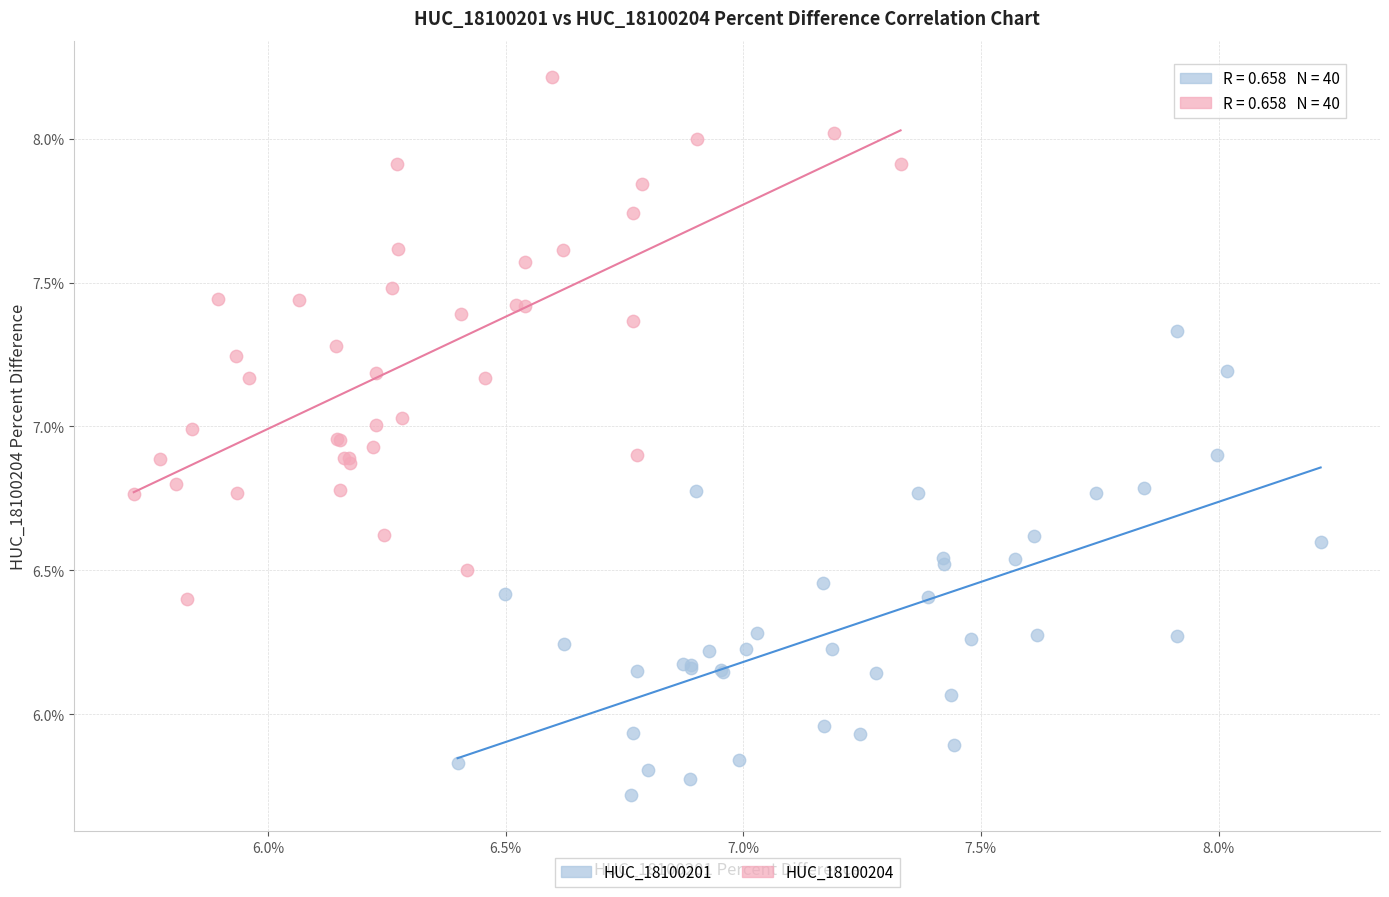

What are all the series names shown in the legend?

HUC_18100201, HUC_18100204